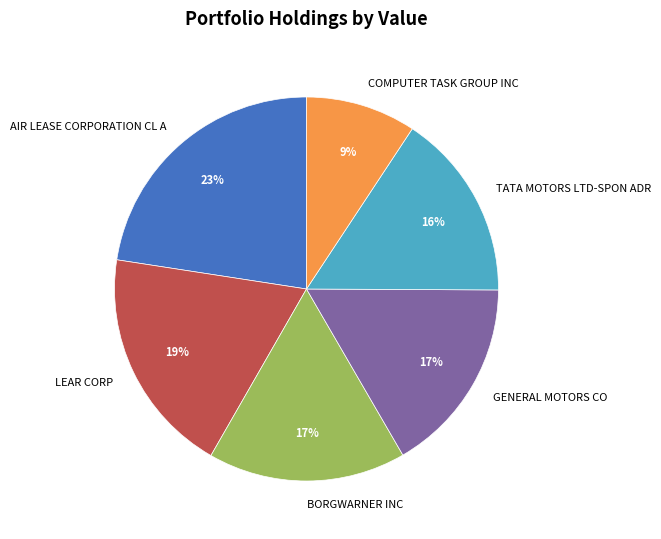

What is the largest slice in the pie chart?

AIR LEASE CORPORATION CL A